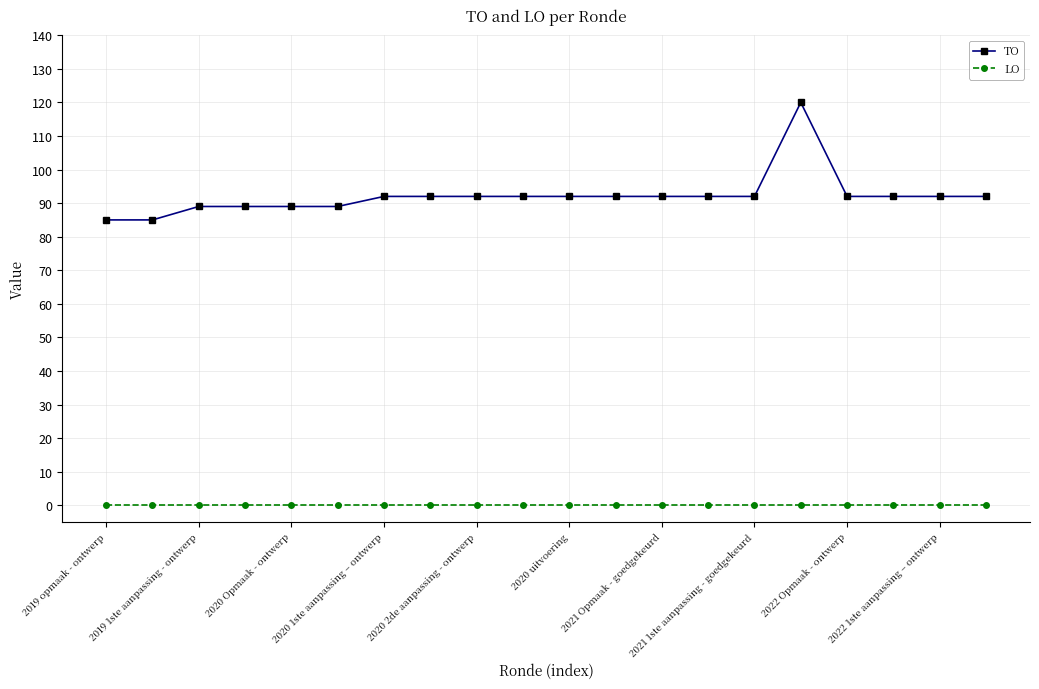

List the series in order of their overall mean, highest first.

TO, LO